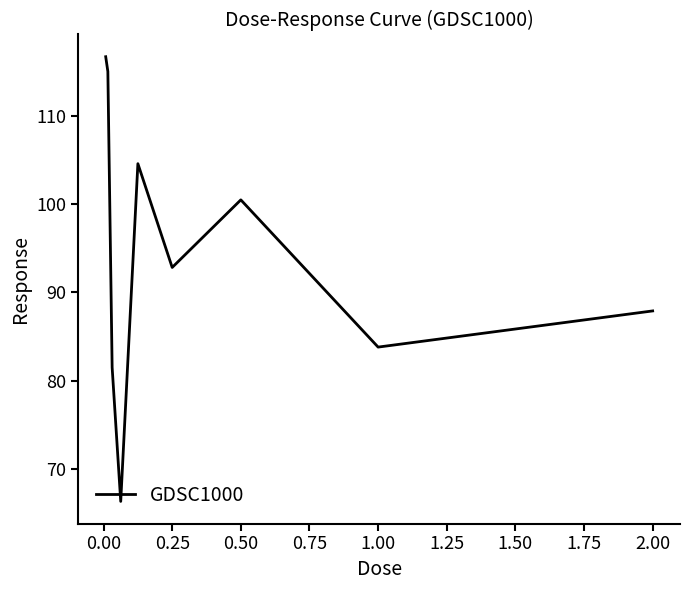

What is the difference between the maximum and minimum values?

50.3